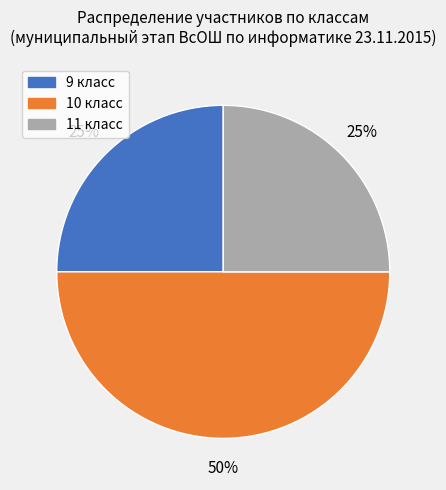

Which category has the biggest portion of the pie?

10 класс